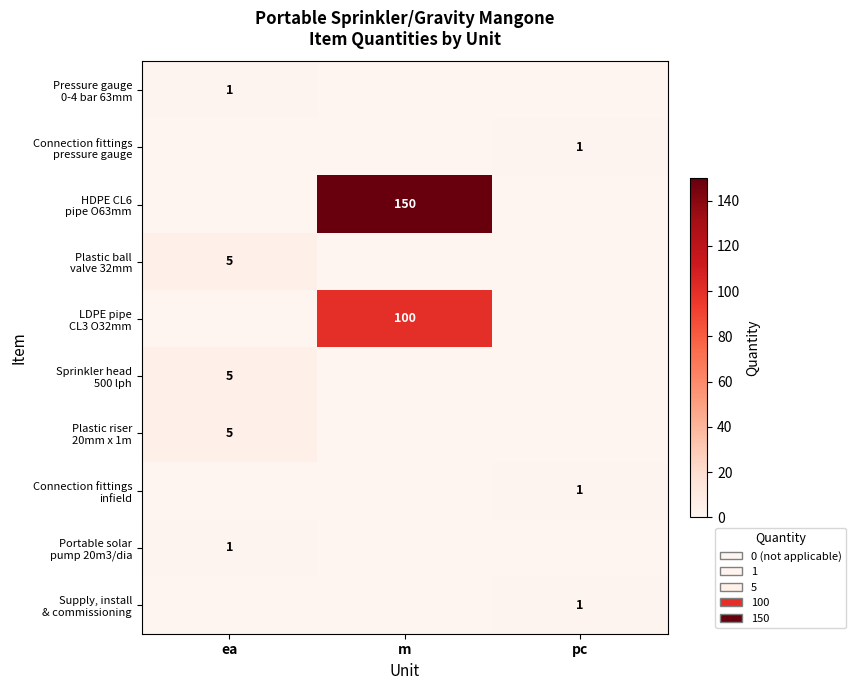

How many values in the Plastic riser 20mm x 1m series exceed 0?

1